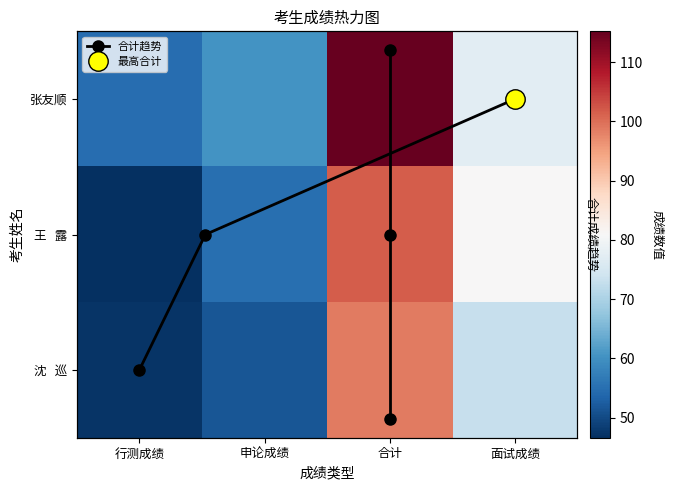

Between 行测成绩 and 面试成绩, which is larger?

面试成绩